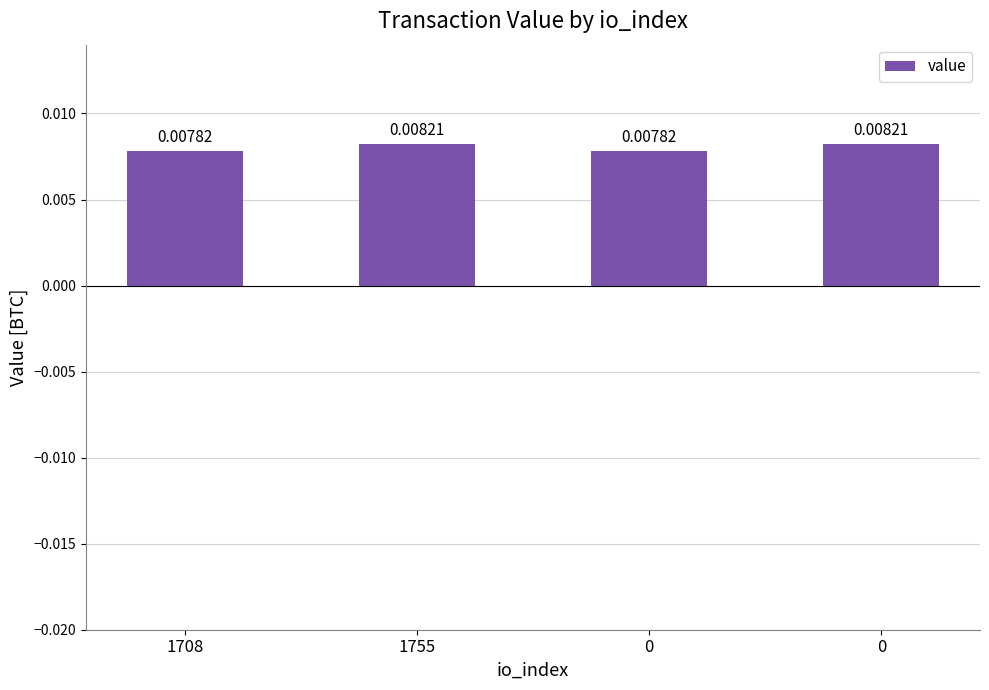

How many values are between 0 and 1?

4